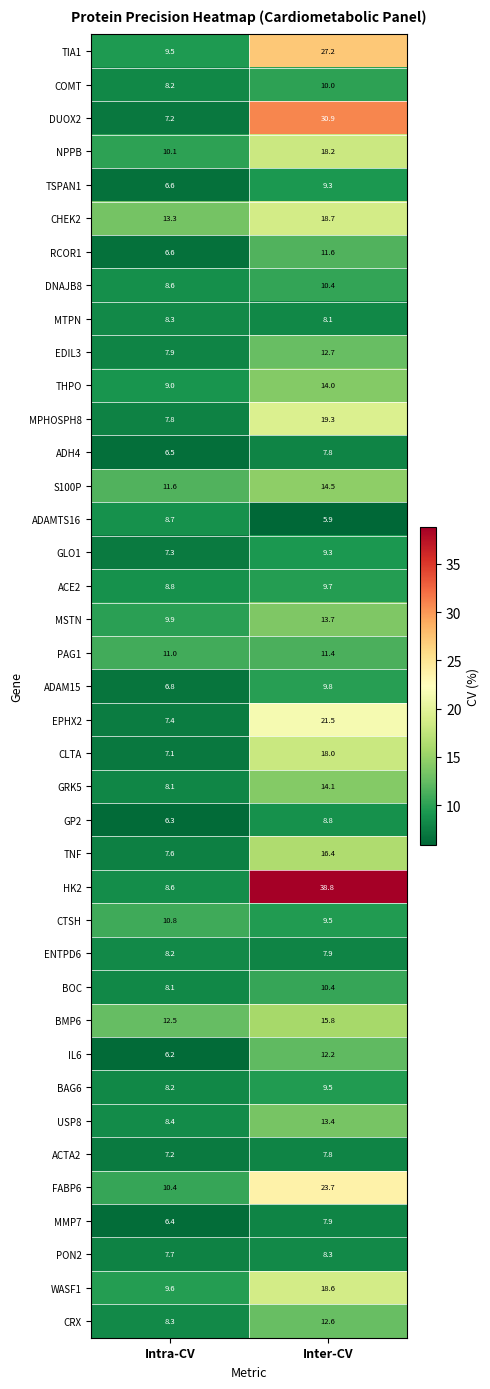

What is the sum of the BAG6 values at Intra-CV and Inter-CV?

17.7